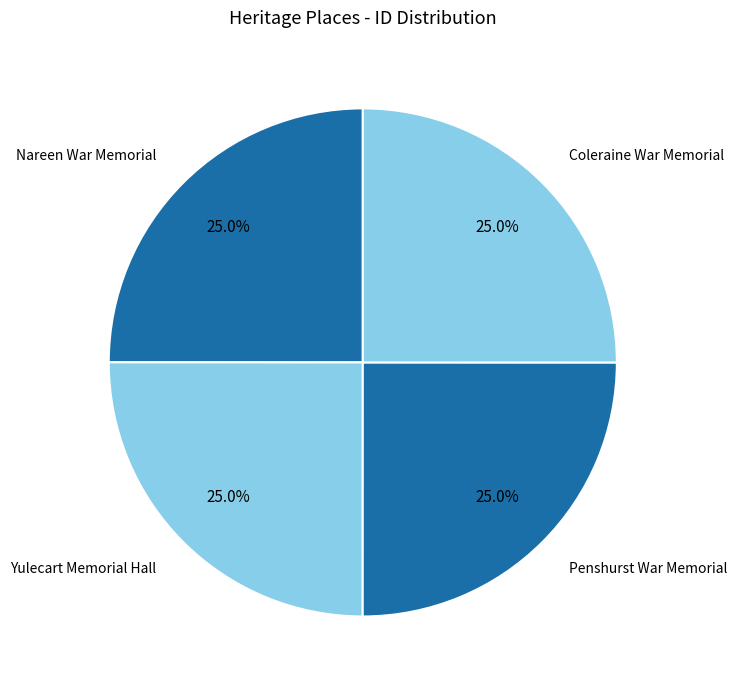

Is it true that Nareen War Memorial is 25% of the pie?

True